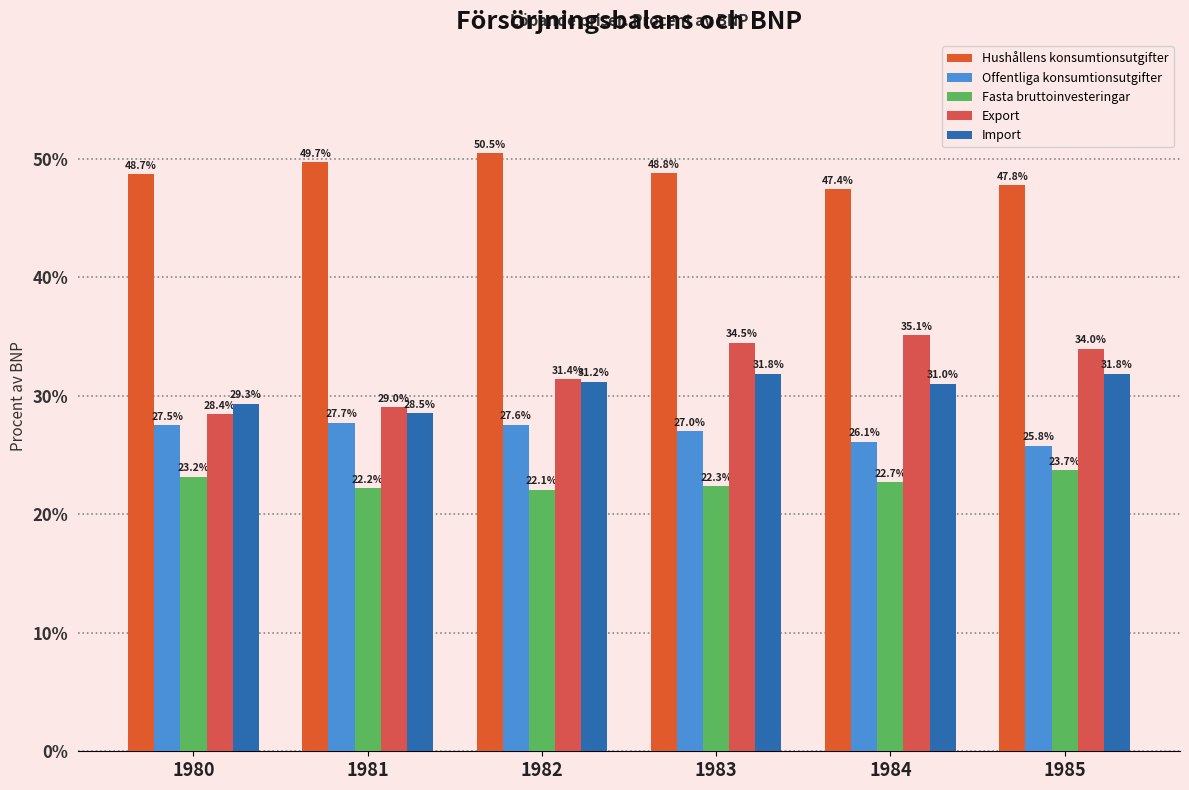

Which series has the largest range (max minus min)?

Export